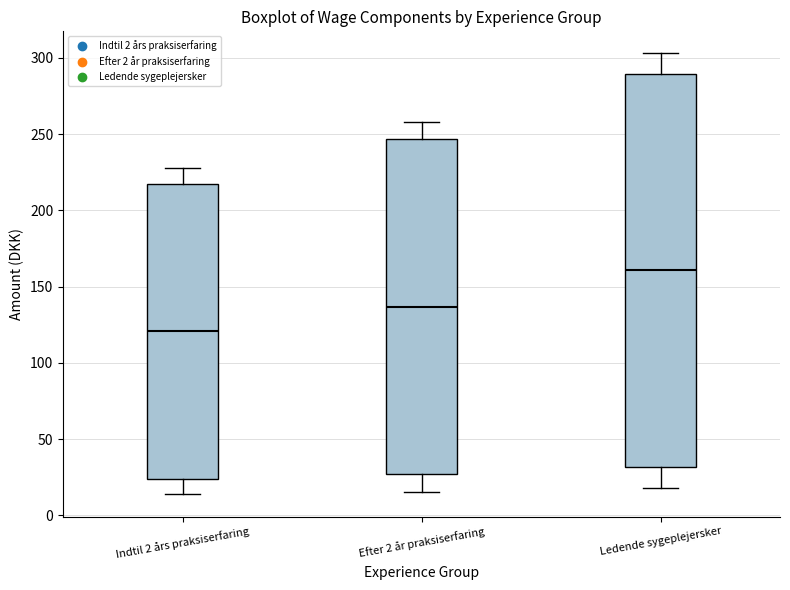

Where is the upper edge of the box for Efter 2 år praksiserfaring on the y-axis? The values are not printed on the chart, so give them approximately, as read against the axis.

245